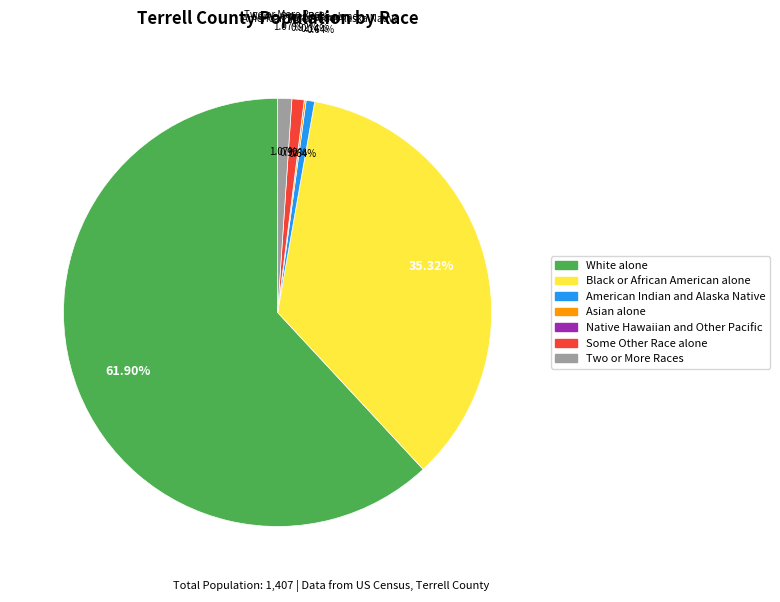

Which category accounts for the majority?

White alone